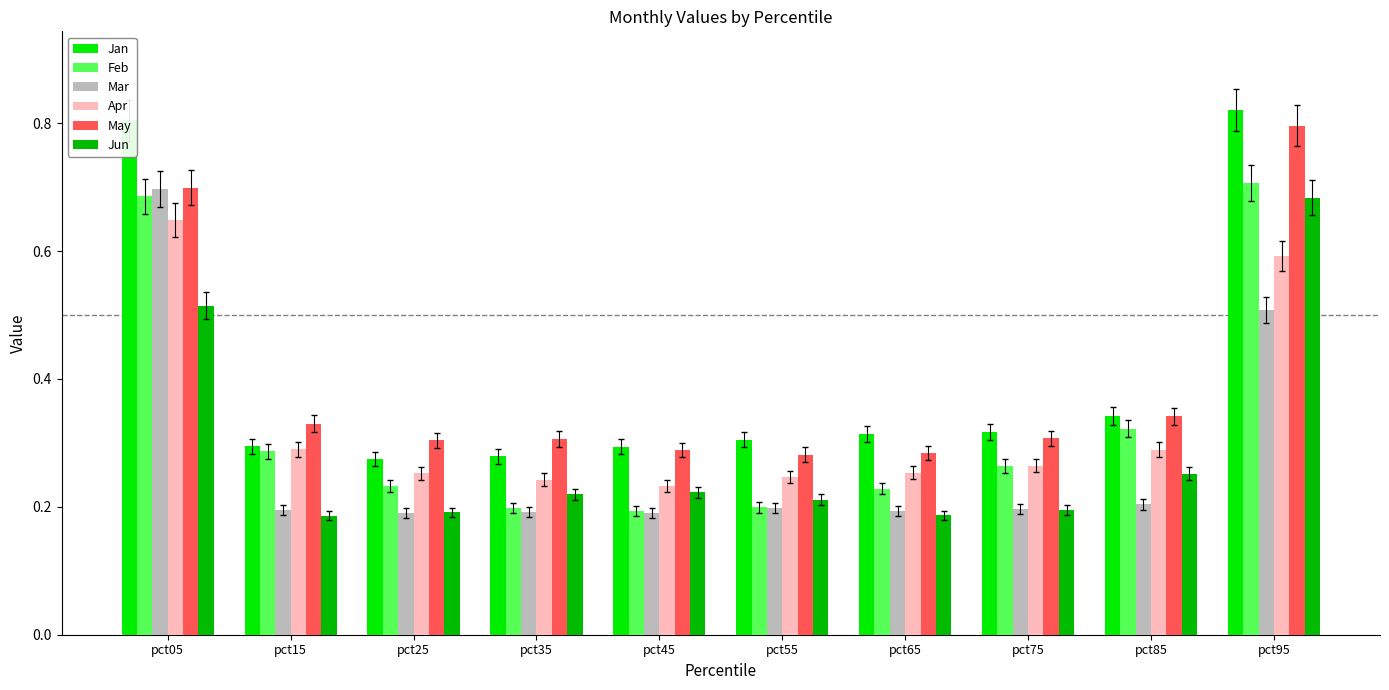

What is the sum of all Apr values?

3.3